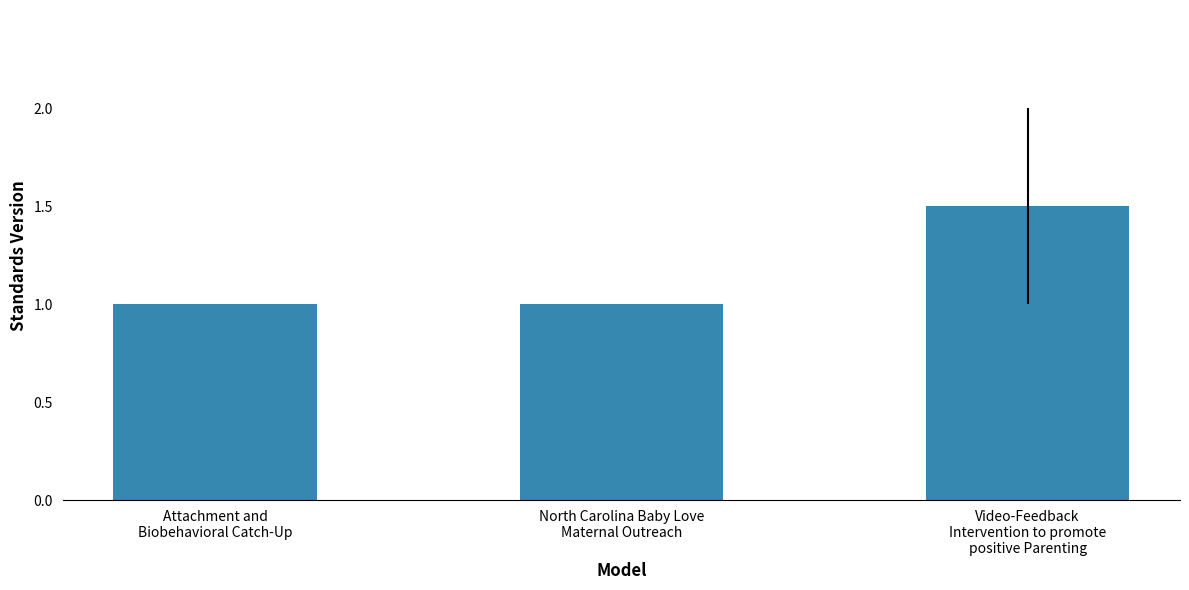

Which label corresponds to the largest value in the chart?

Video-Feedback
Intervention to promote
positive Parenting